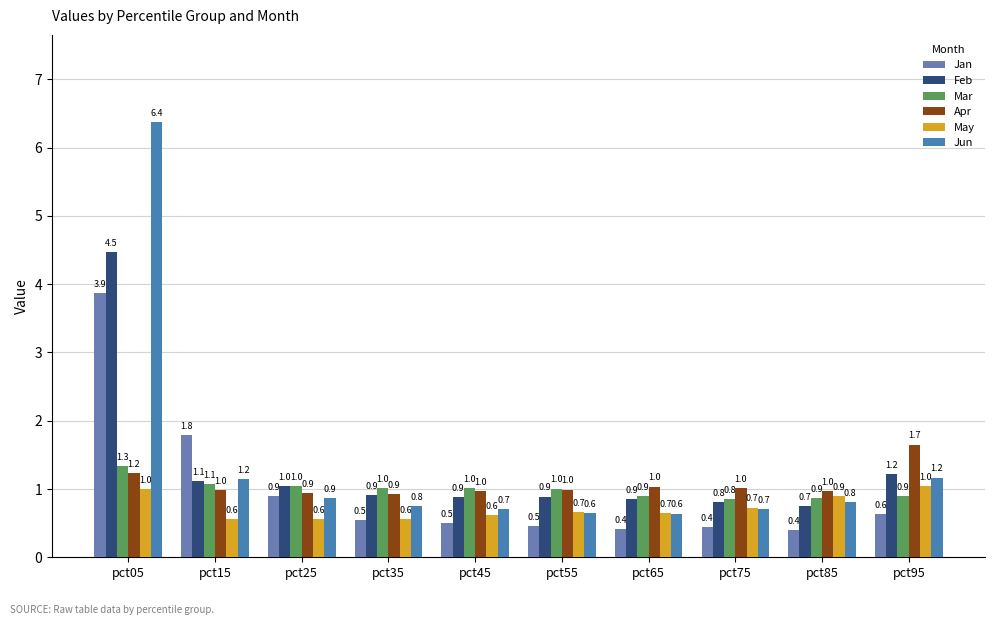

Reading left to right, transcribe all the data shown in this chart.

Jan: 3.9	1.8	0.9	0.5	0.5	0.5	0.4	0.4	0.4	0.6
Feb: 4.5	1.1	1.0	0.9	0.9	0.9	0.9	0.8	0.7	1.2
Mar: 1.3	1.1	1.0	1.0	1.0	1.0	0.9	0.8	0.9	0.9
Apr: 1.2	1.0	0.9	0.9	1.0	1.0	1.0	1.0	1.0	1.7
May: 1.0	0.6	0.6	0.6	0.6	0.7	0.7	0.7	0.9	1.0
Jun: 6.4	1.2	0.9	0.8	0.7	0.6	0.6	0.7	0.8	1.2